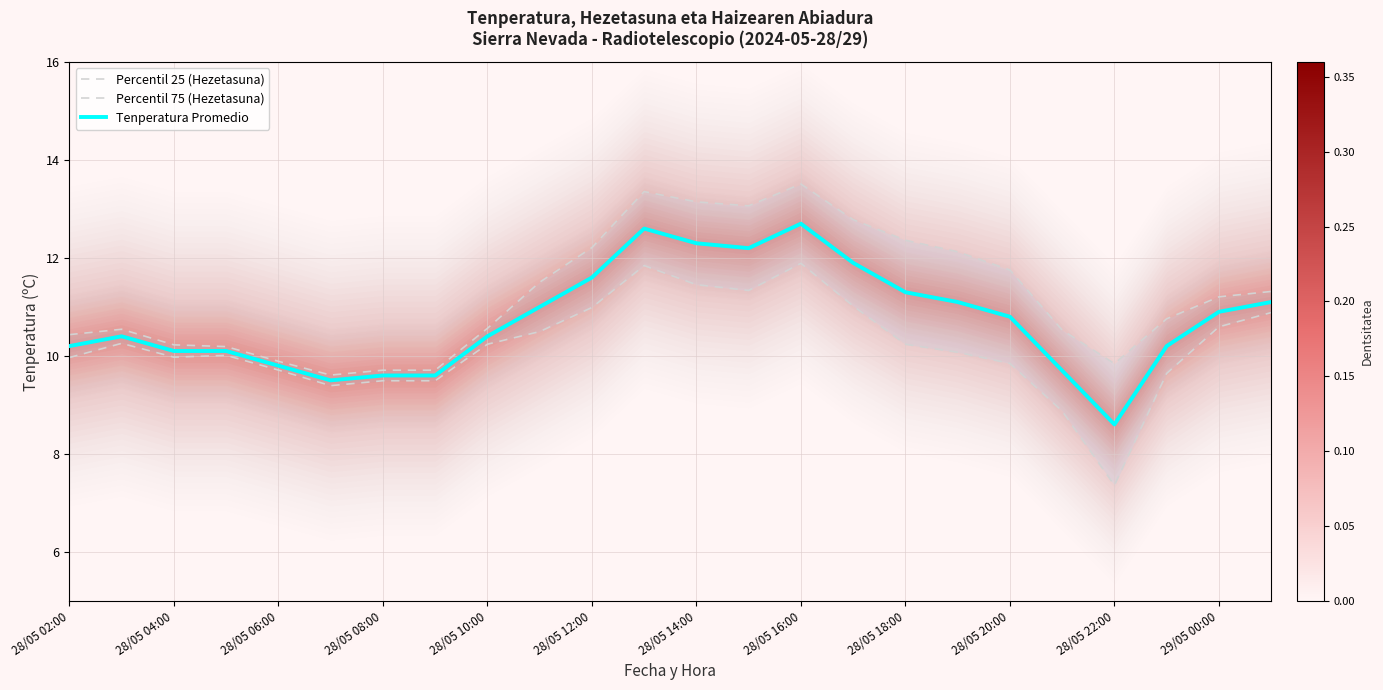

The value of Tenperatura Promedio at 28/05 20:00 is 10.8. True or false?

True